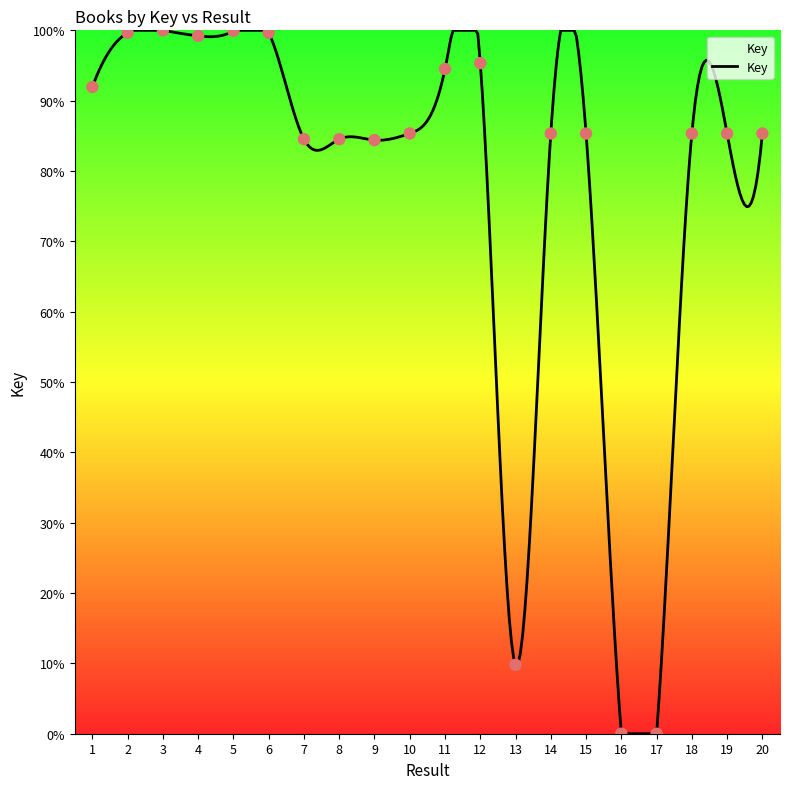

Between 1 and 17, which is larger?

1